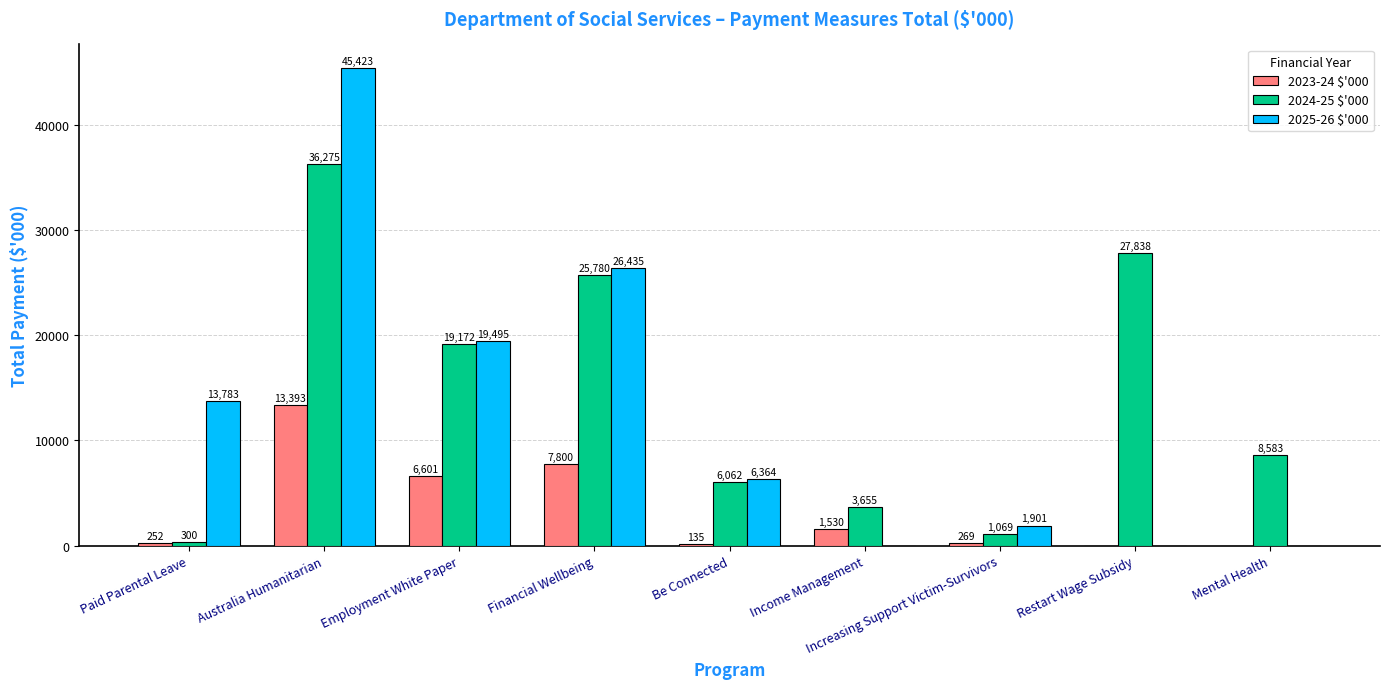

What is the total value across all series at Mental Health?

8583